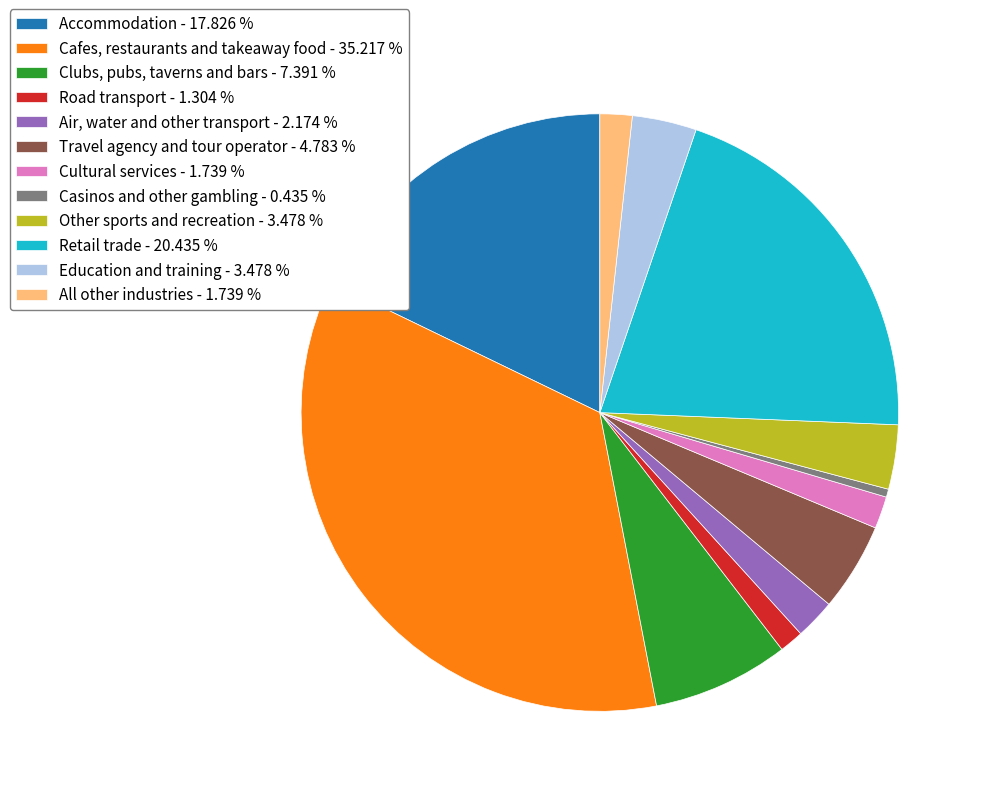

Is the sum of Road transport - 1.304 % and Retail trade - 20.435 % greater than half?

No